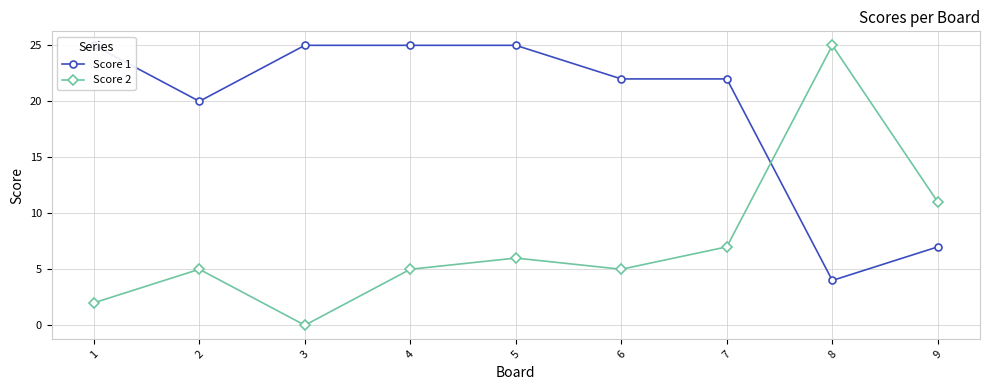

After their last crossing, which series has the higher values: Score 2 or Score 1?

Score 2